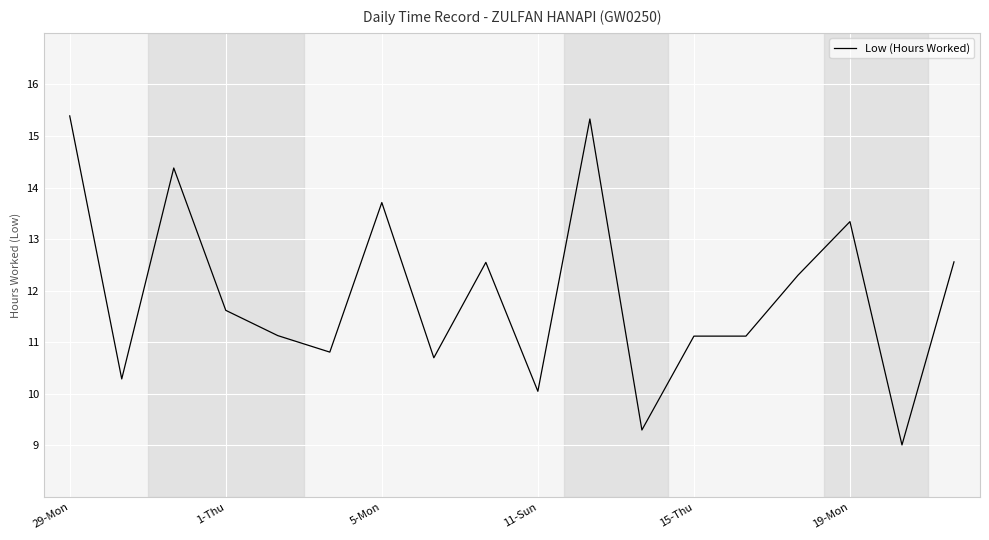

What is the greatest value displayed?

15.4